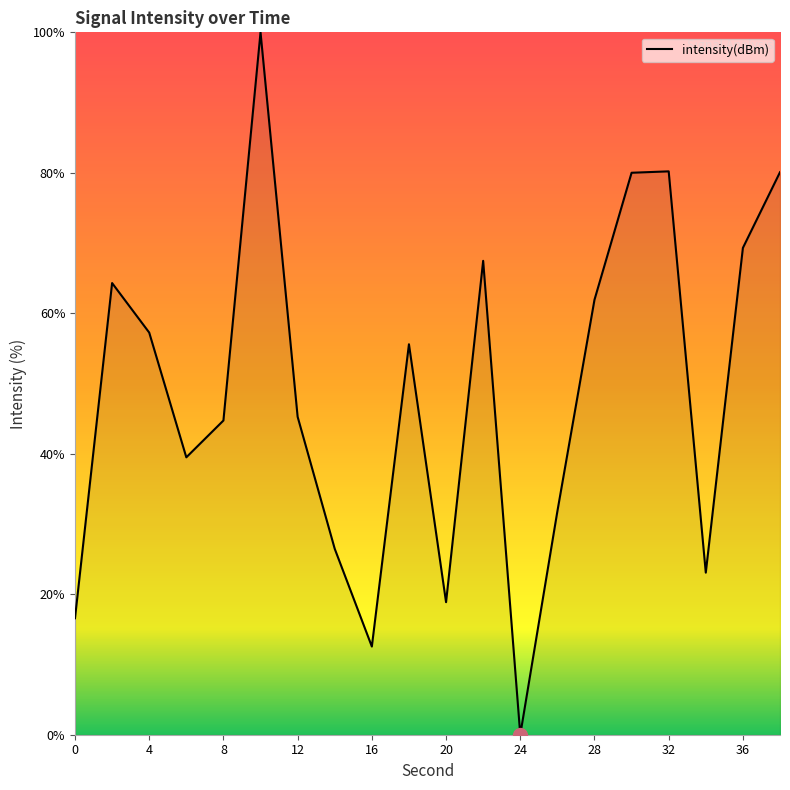

What is the greatest value displayed?

100.0